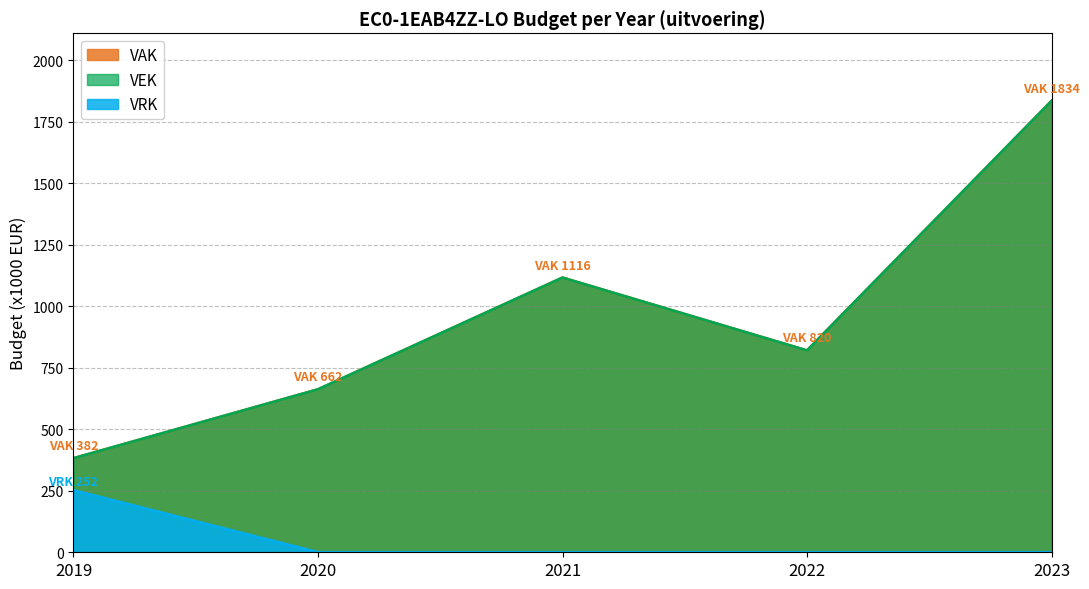

Reading right to left, what are all the values shown in this chart?

VAK: 1834	820	1116	662	382
VEK: 1834	820	1116	662	382
VRK: 0	0	0	0	252